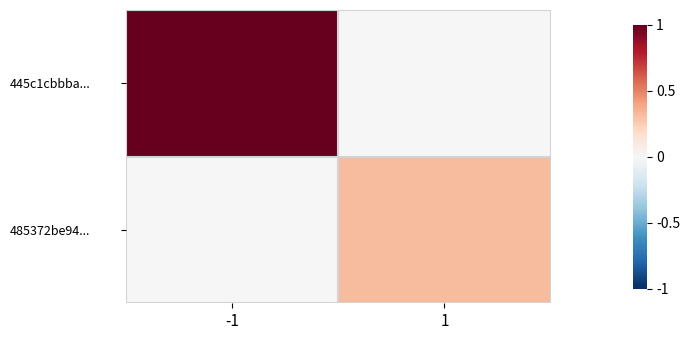

What is the greatest value displayed?

1.0